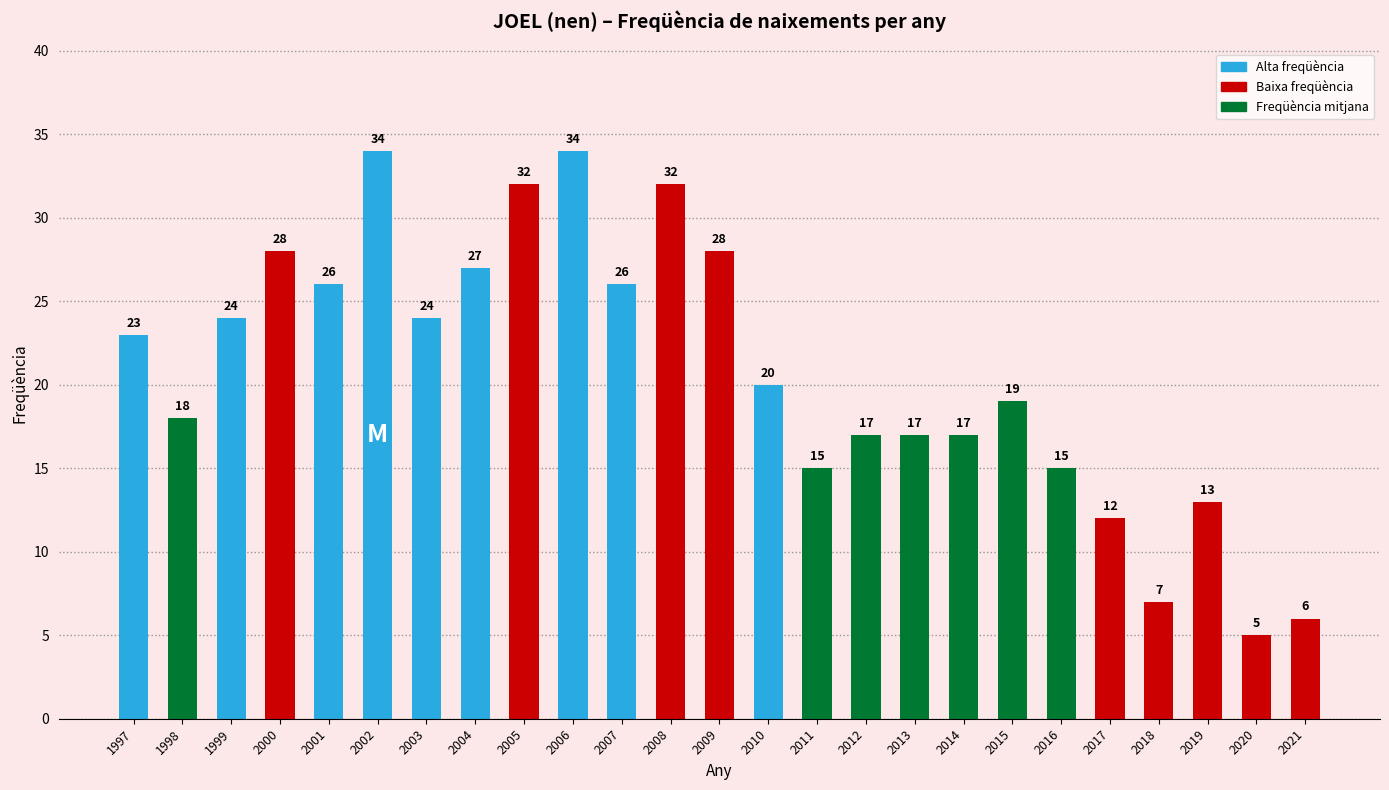

Is it true that the value at 2012 is 17?

True